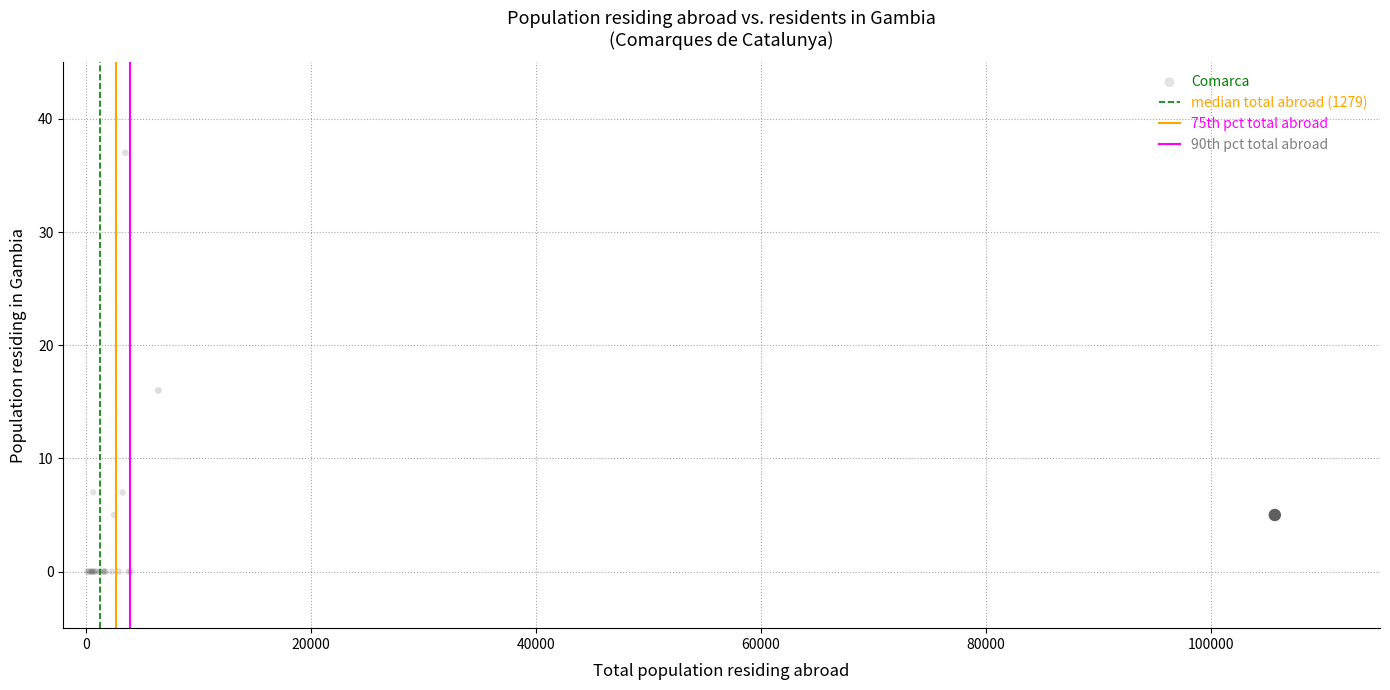

What Y value in the scatter plot is closest to 18?

16